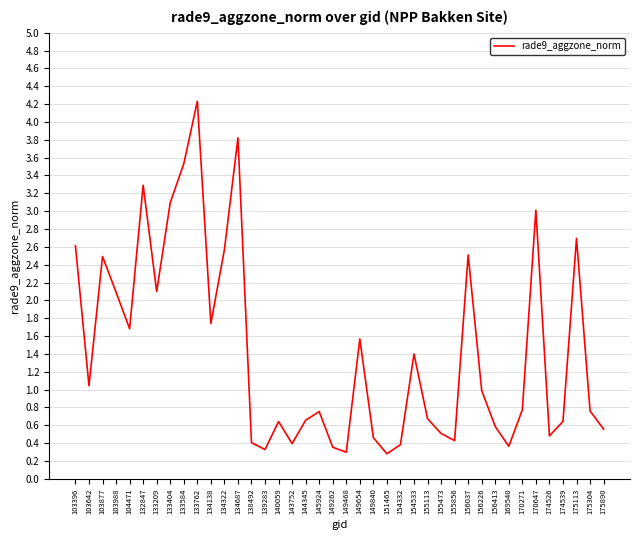

What is the greatest value displayed?

4.2